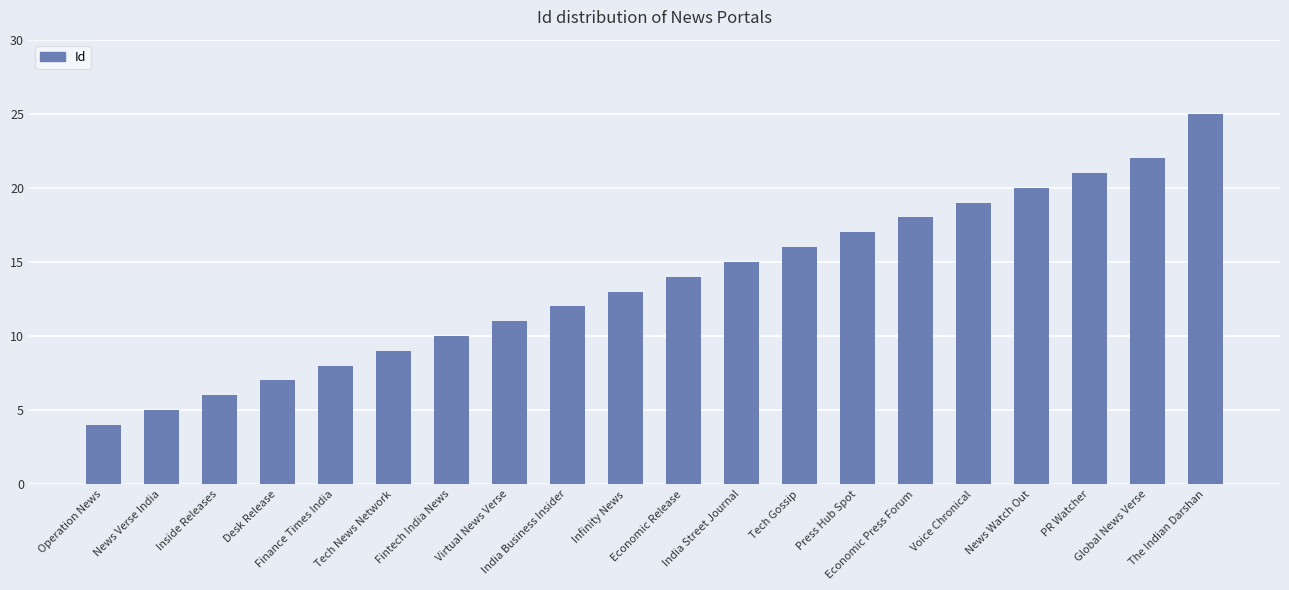

Rank the categories by value from lowest to highest.

Operation News, News Verse India, Inside Releases, Desk Release, Finance Times India, Tech News Network, Fintech India News, Virtual News Verse, India Business Insider, Infinity News, Economic Release, India Street Journal, Tech Gossip, Press Hub Spot, Economic Press Forum, Voice Chronical, News Watch Out, PR Watcher, Global News Verse, The Indian Darshan